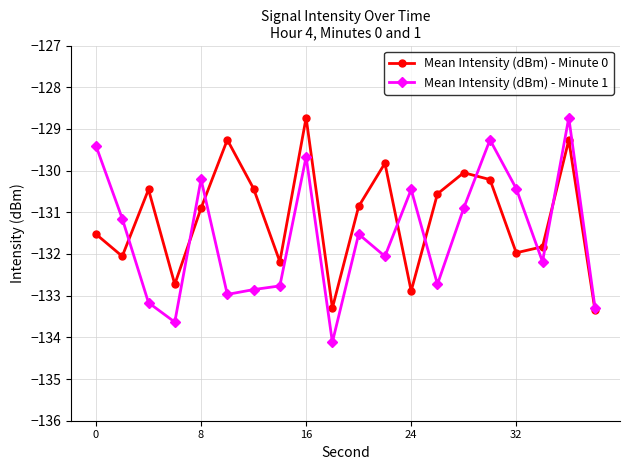

How many interior local valleys does the Mean Intensity (dBm) - Minute 1 series have?

6